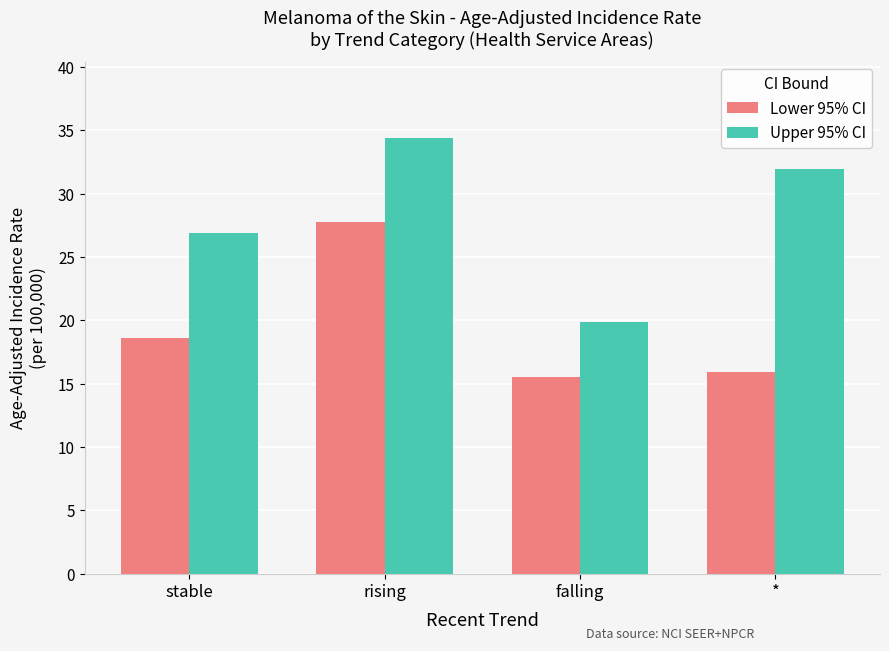

Between rising and falling, which series saw the biggest shift?

Upper 95% CI